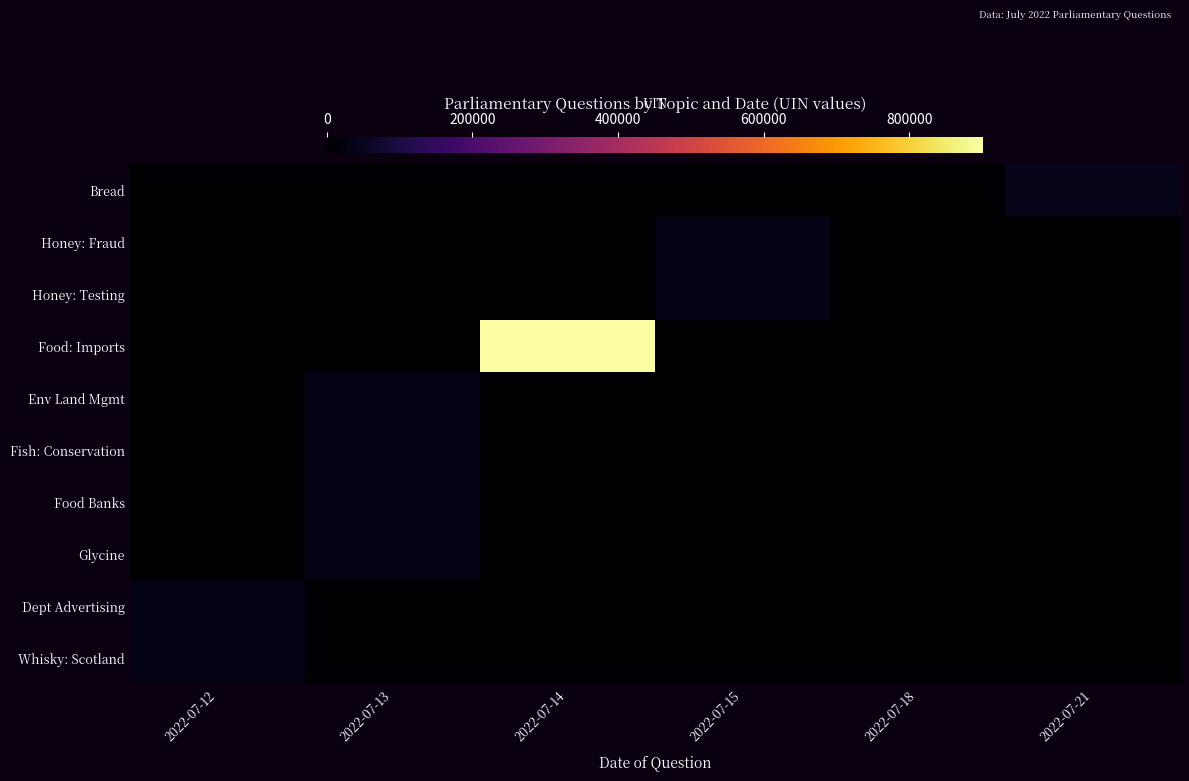

Rank the series by their maximum value, from lowest to highest.

Dept Advertising, Whisky: Scotland, Glycine, Env Land Mgmt, Food Banks, Fish: Conservation, Honey: Fraud, Honey: Testing, Bread, Food: Imports